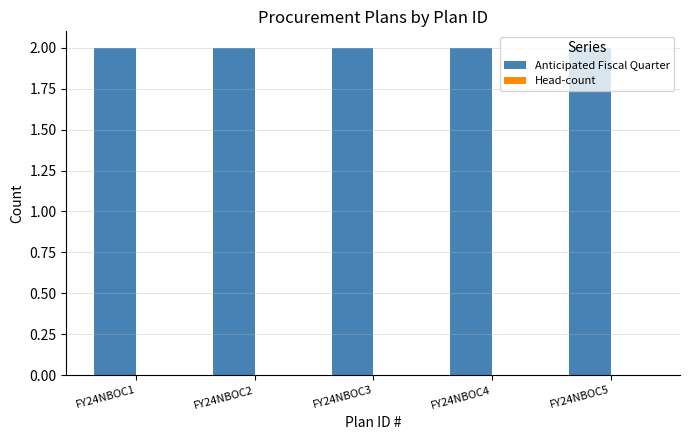

Which series has the largest total across all categories?

Anticipated Fiscal Quarter